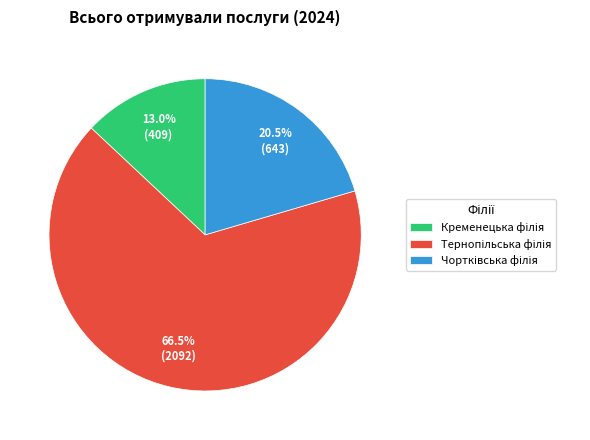

Does any single category account for the majority?

Yes